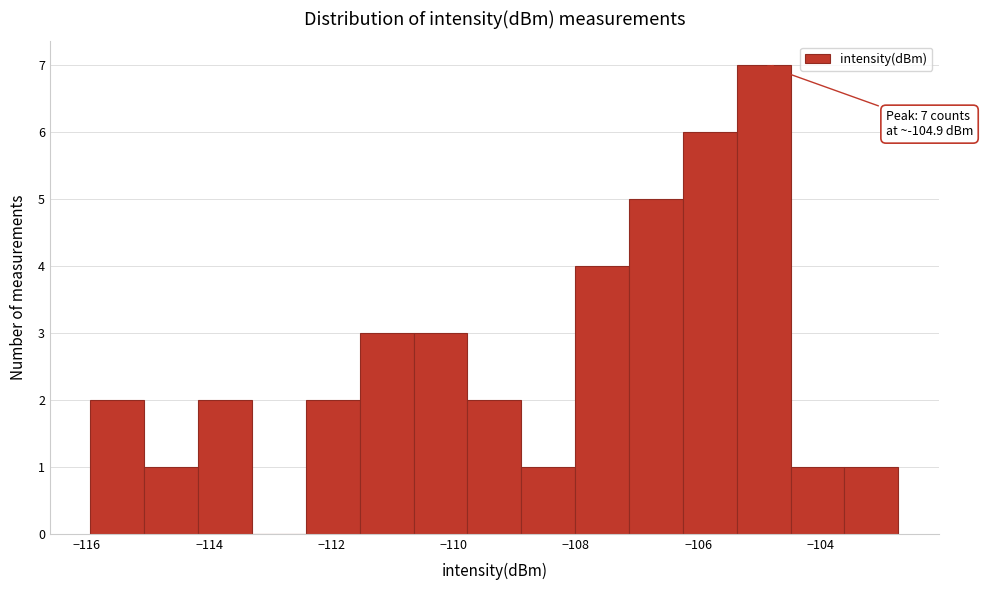

Over which range of the x-axis is the bar tallest?

-105.4 to -104.4